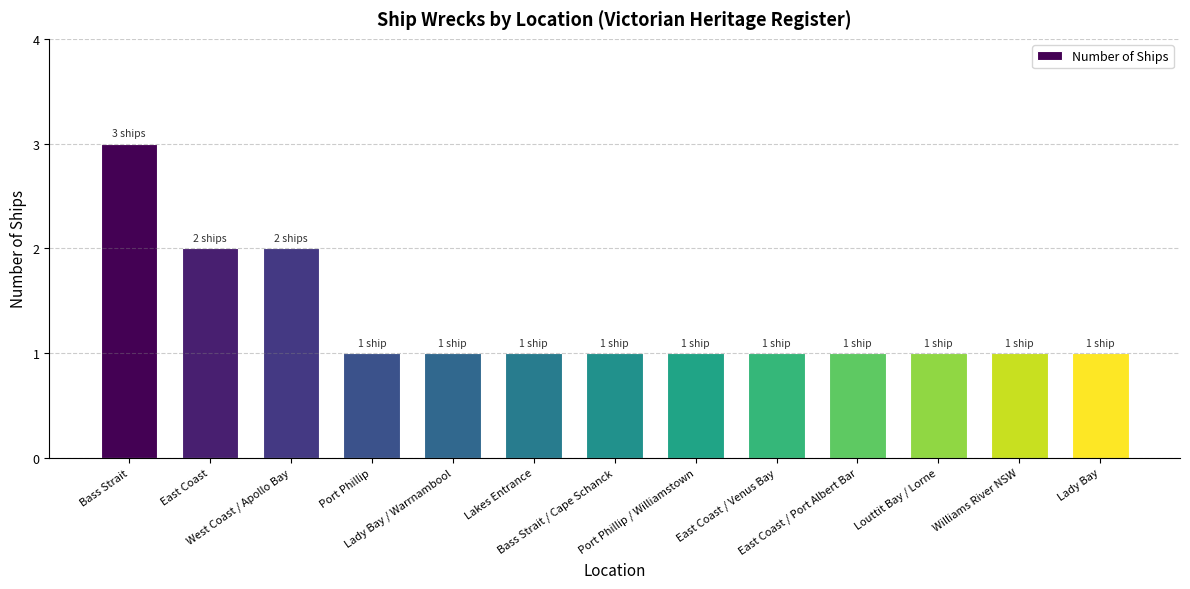

Reading left to right, transcribe all the data shown in this chart.

3	2	2	1	1	1	1	1	1	1	1	1	1